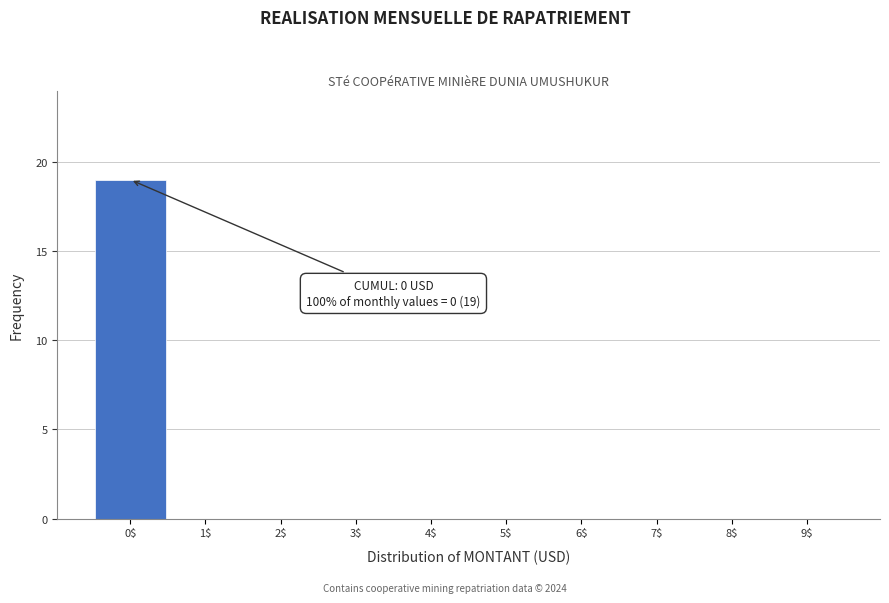

Over which range of the x-axis is the bar tallest?

-0.5 to 0.5